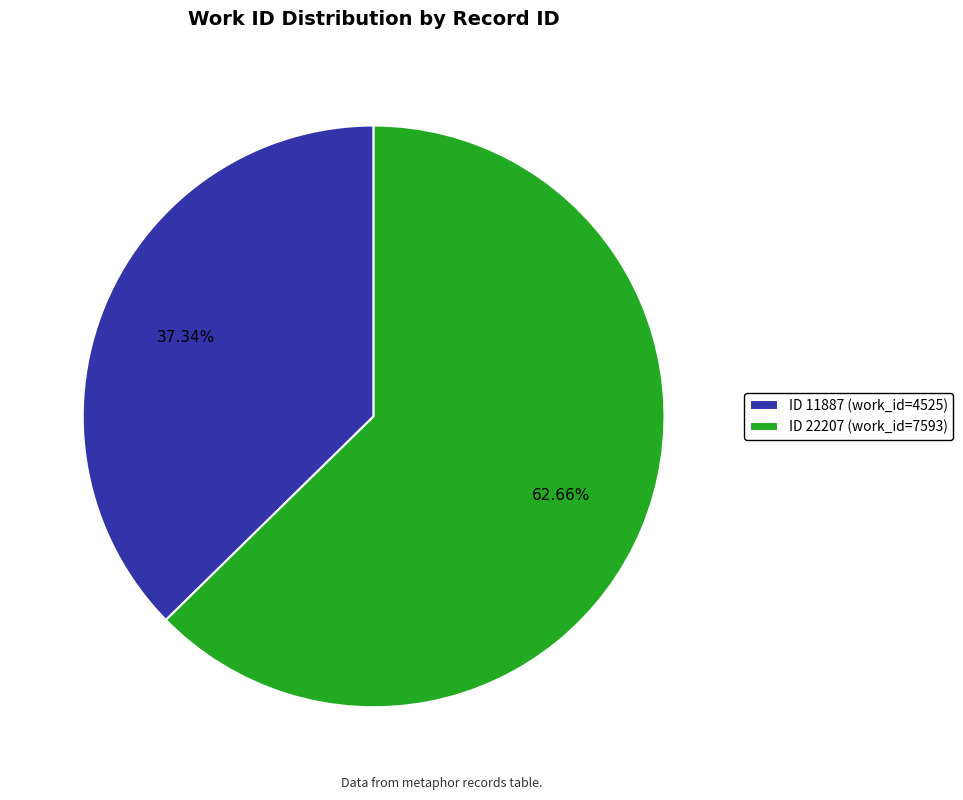

Approximately how many times larger is the value at ID 11887 (work_id=4525) compared to ID 22207 (work_id=7593)?

0.6